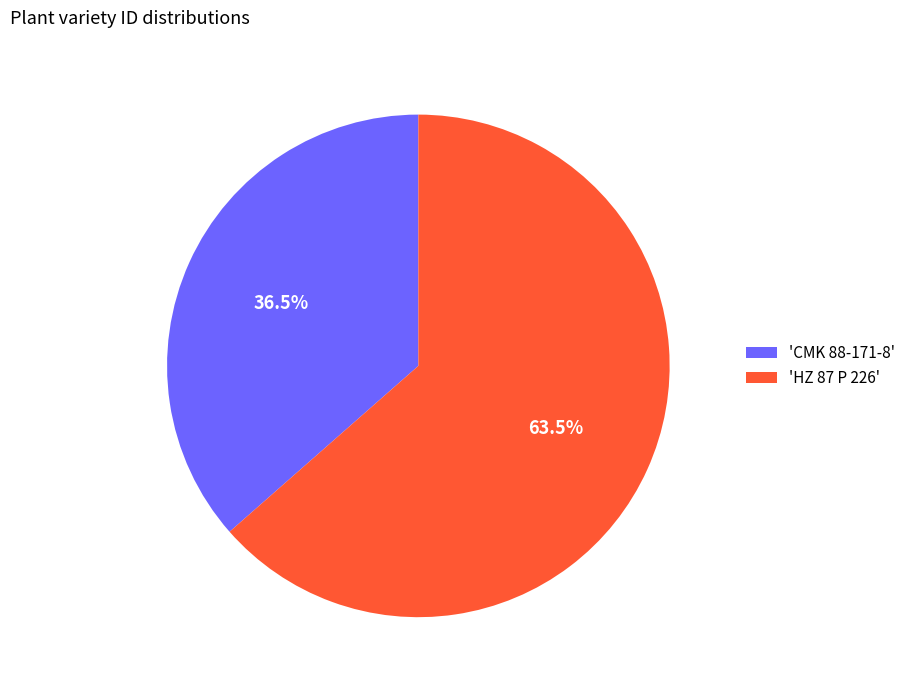

Which has a higher value, 'CMK 88-171-8' or 'HZ 87 P 226'?

'HZ 87 P 226'